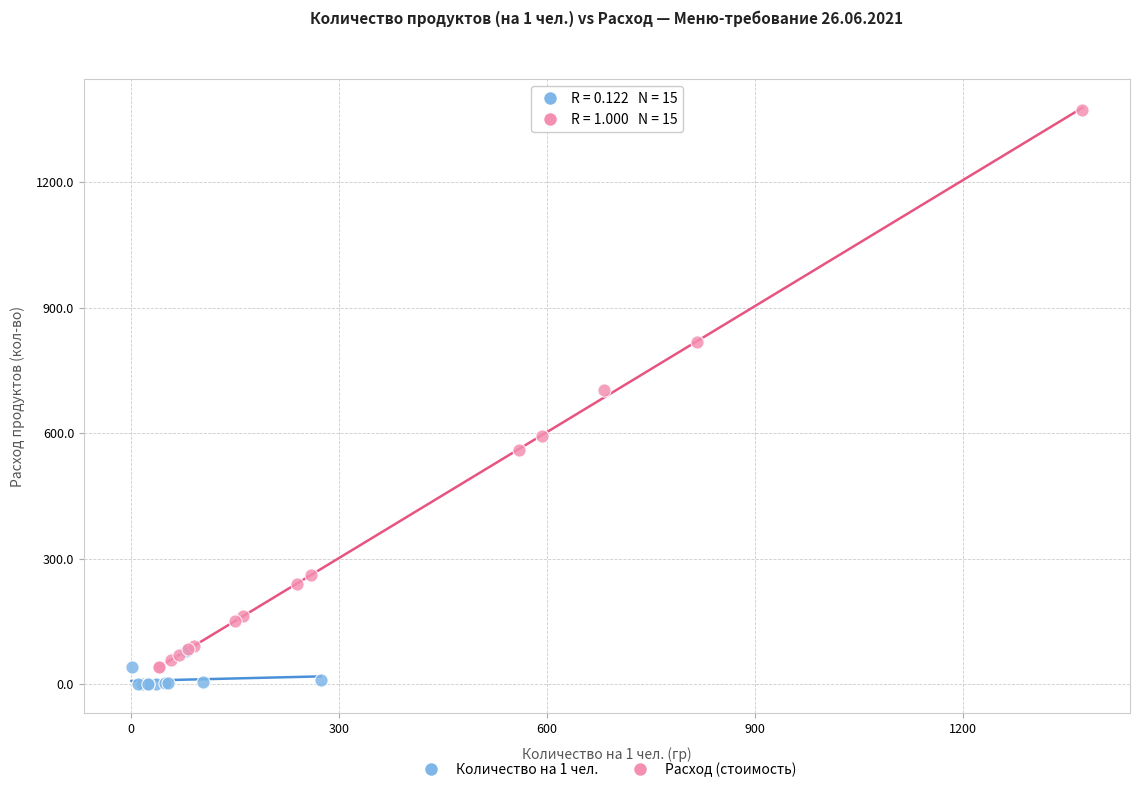

Which series contains the highest Y value?

Расход (стоимость)